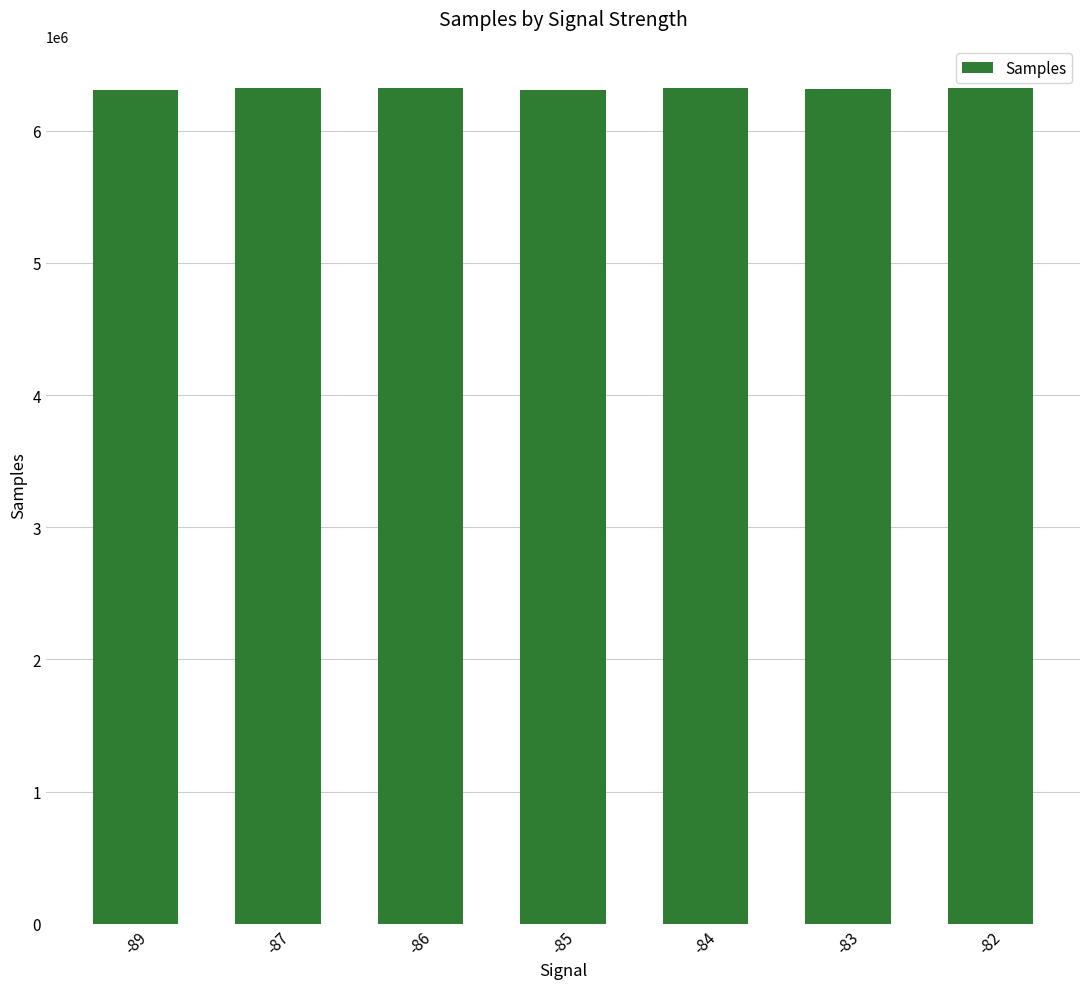

True or false: the data shows 11208327 at -86.

False